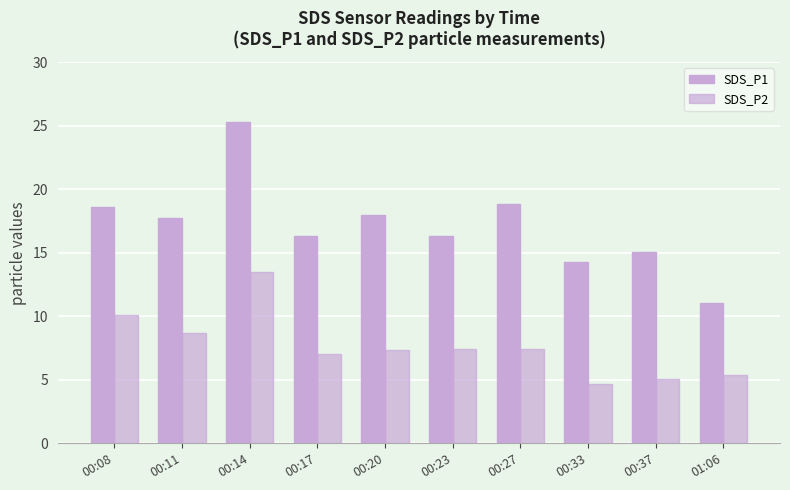

How many bars are there in each group?

2